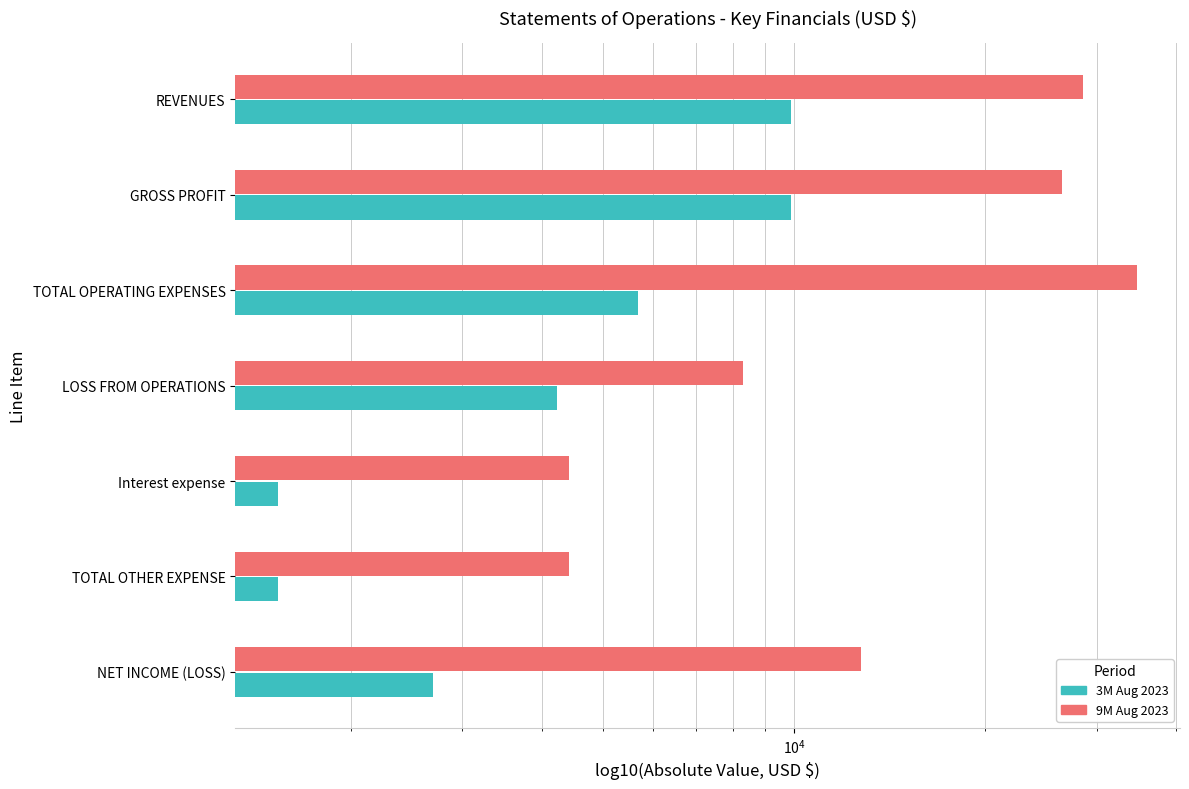

How many groups of bars are there?

7